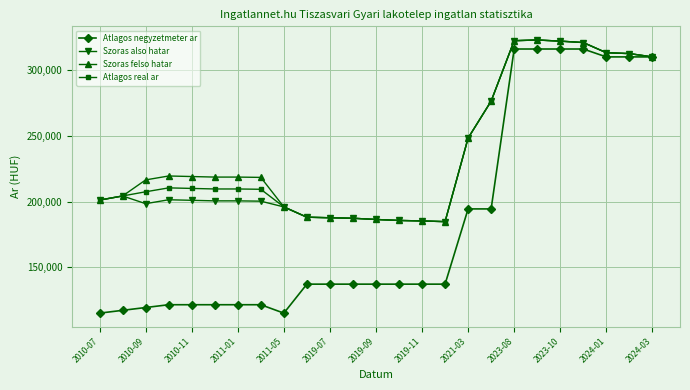

What is the greatest value displayed?

322857